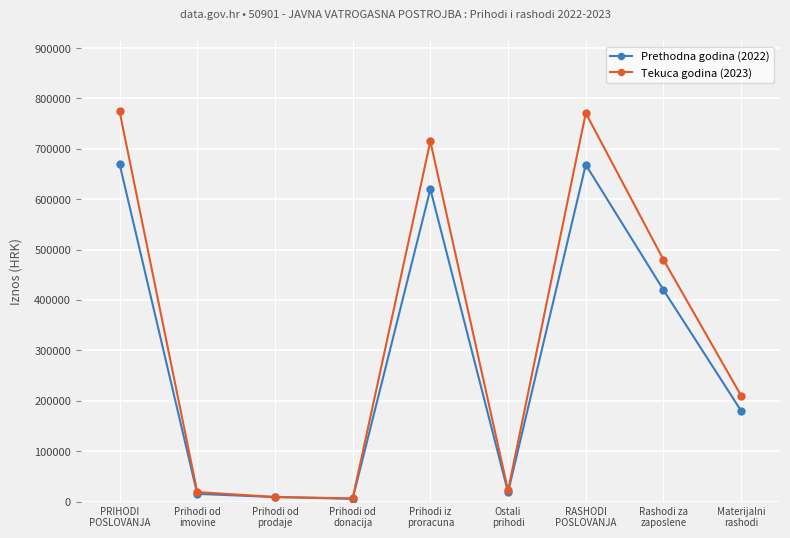

What is the highest value of the Tekuca godina (2023) series?

774585.4